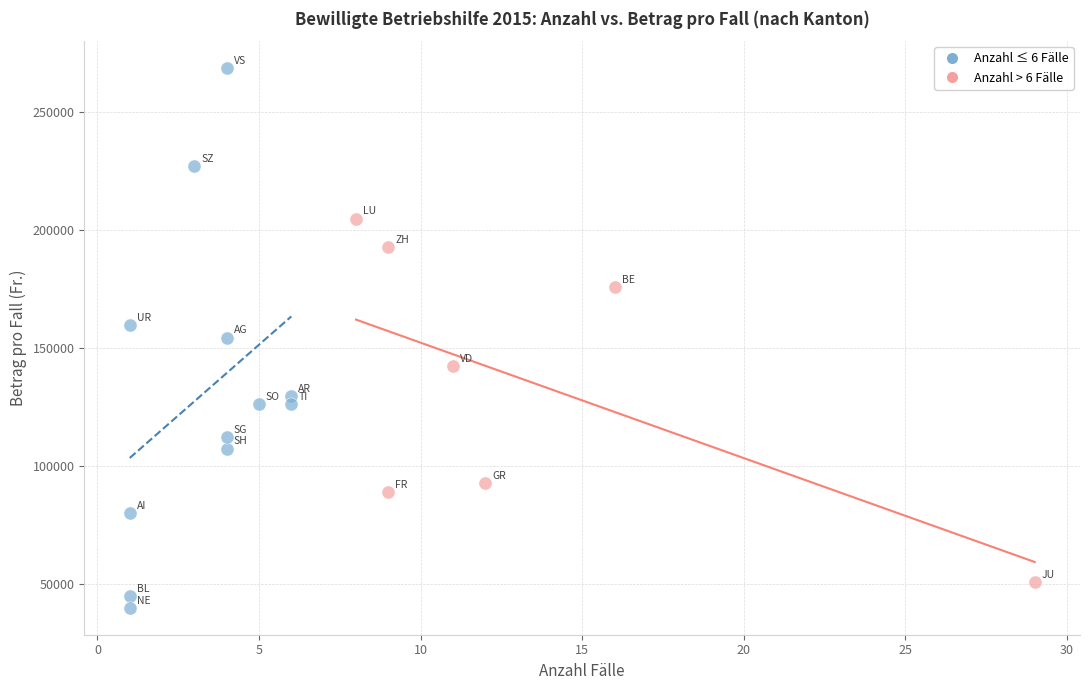

Which series has the widest spread of Y values?

Anzahl ≤ 6 Fälle